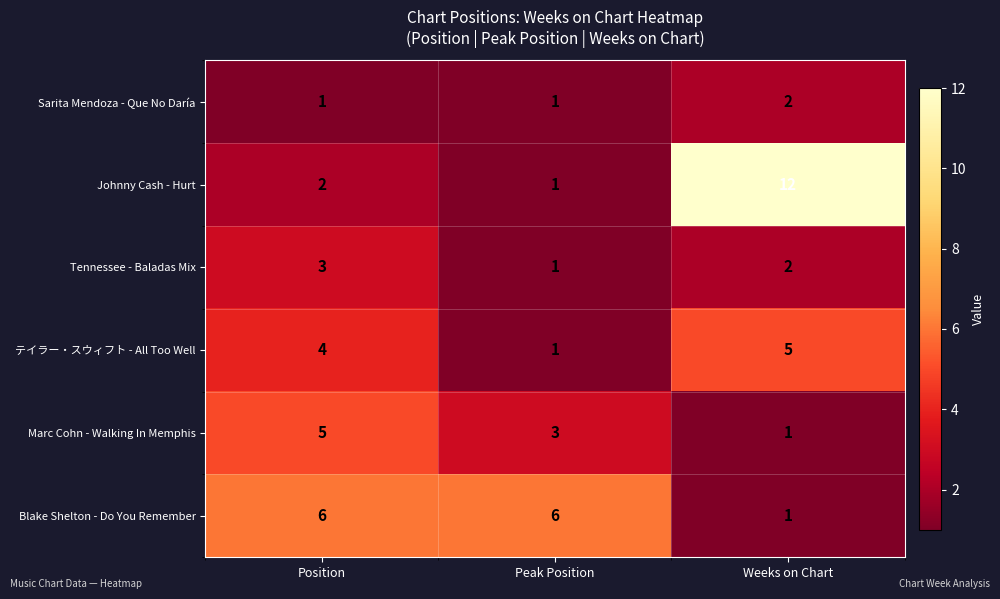

At how many categories does at least one series exceed 9?

1